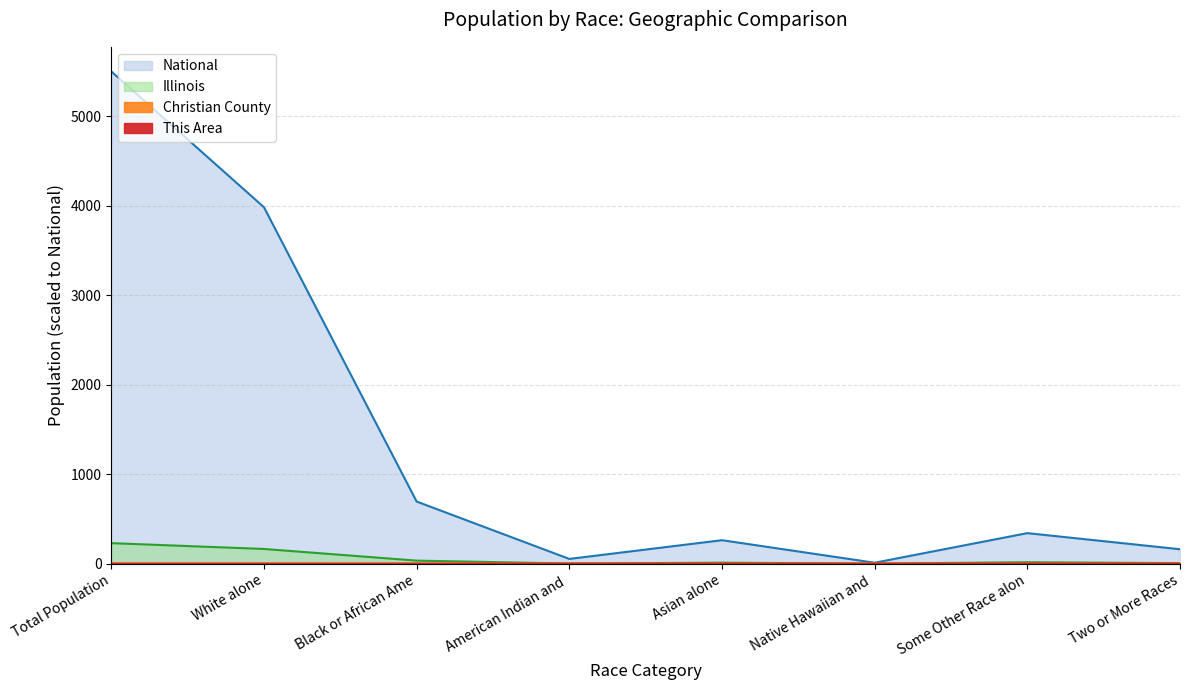

Rank the categories by This Area value from highest to lowest.

Total Population, White alone, Asian alone, Two or More Races, Black or African Ame, Some Other Race alon, American Indian and, Native Hawaiian and